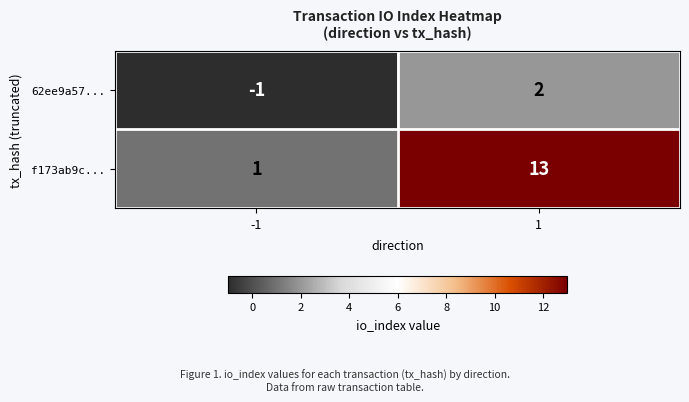

What is the maximum value shown in the chart?

13